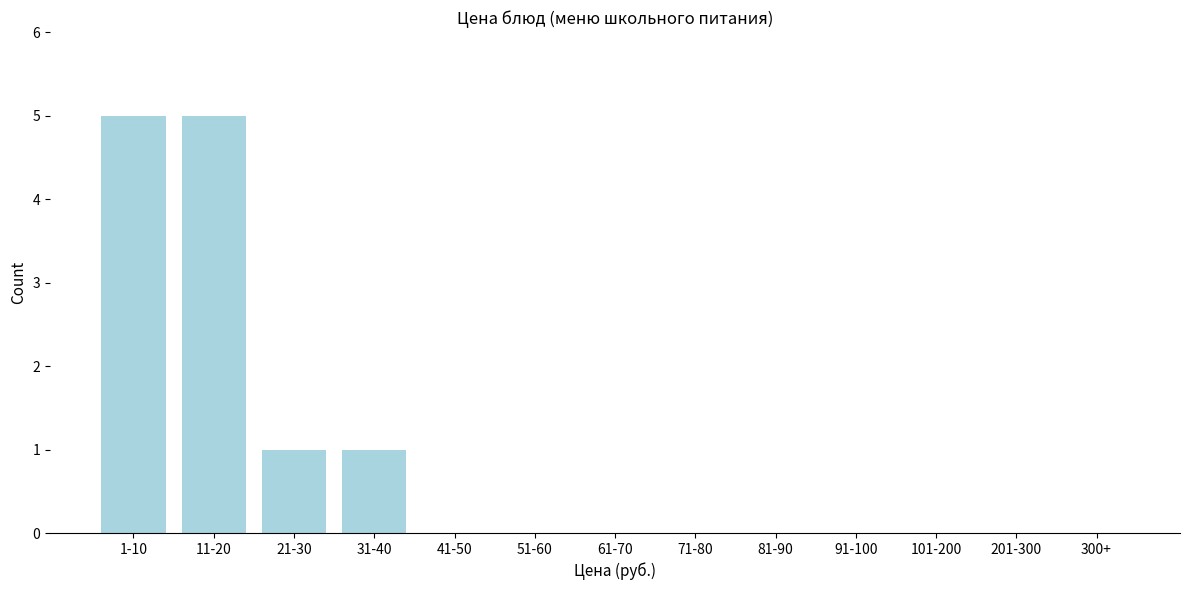

Reading left to right, extract all data points from this chart.

1-10=5	11-20=5	21-30=1	31-40=1	41-50=0	51-60=0	61-70=0	71-80=0	81-90=0	91-100=0	101-200=0	201-300=0	300+=0